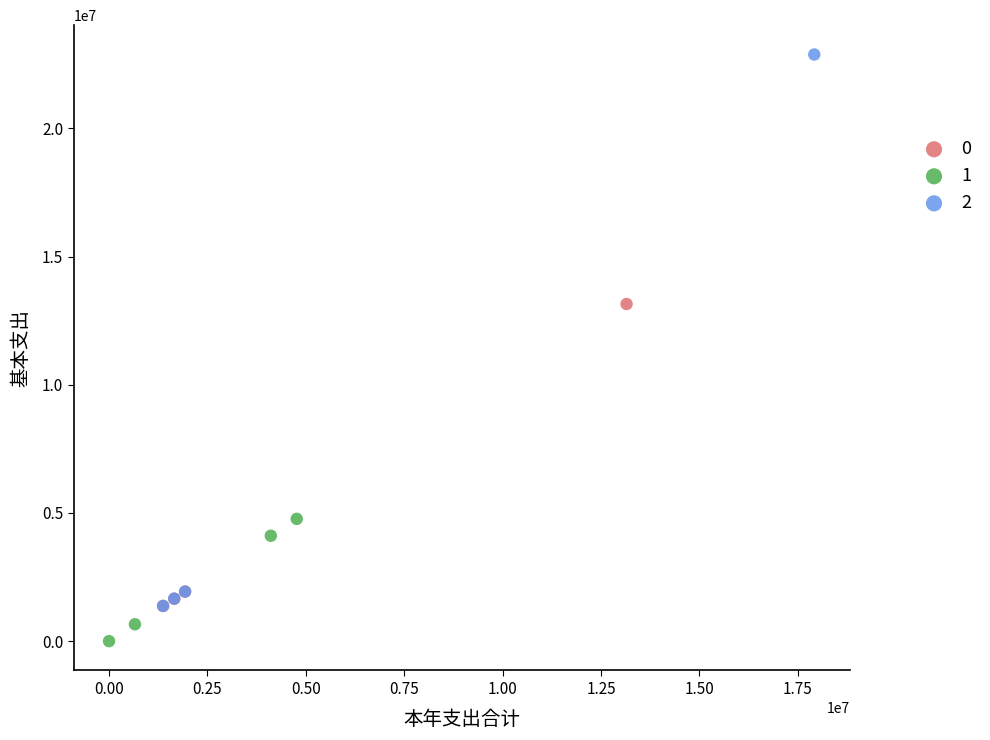

Which series reaches the maximum Y coordinate?

2